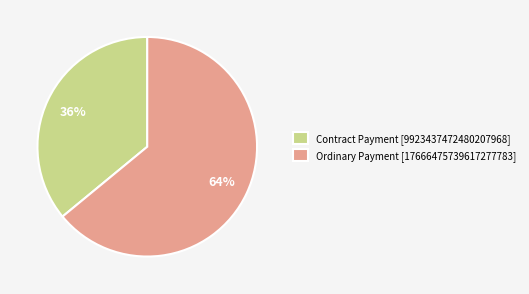

Count the number of slices in the pie.

2